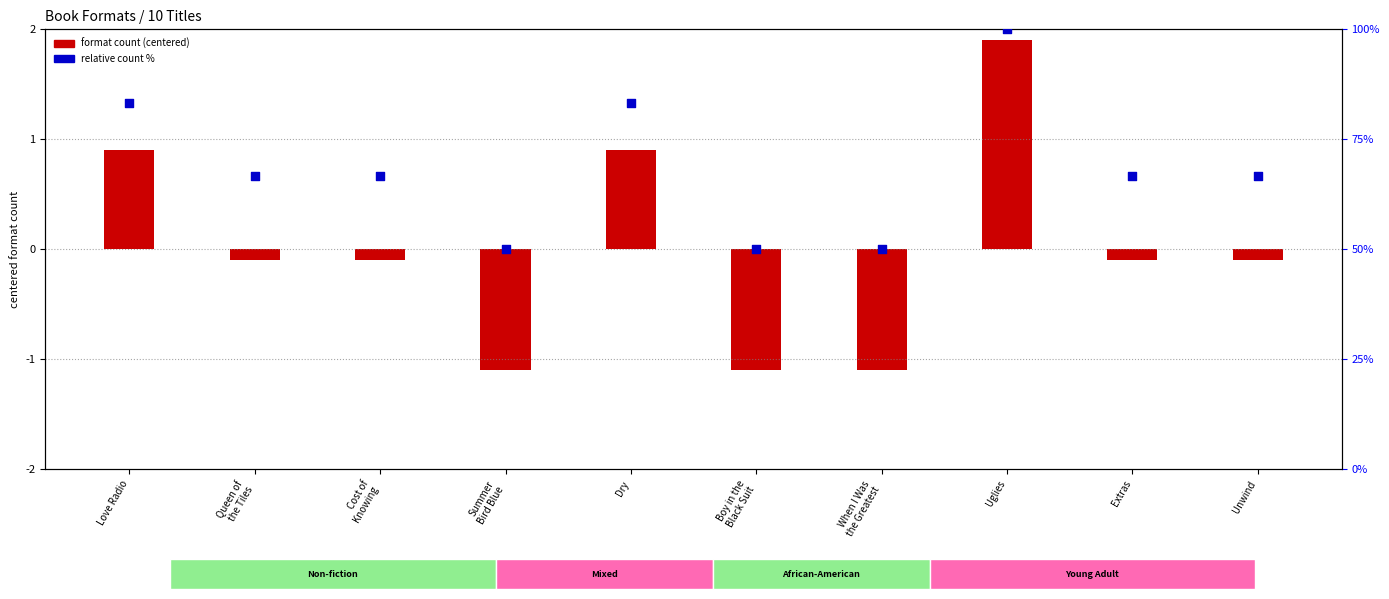

At how many categories does at least one series exceed 9?

10